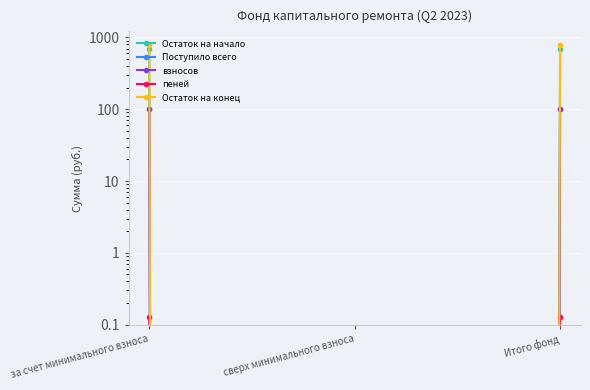

What is the greatest value displayed?

784.5